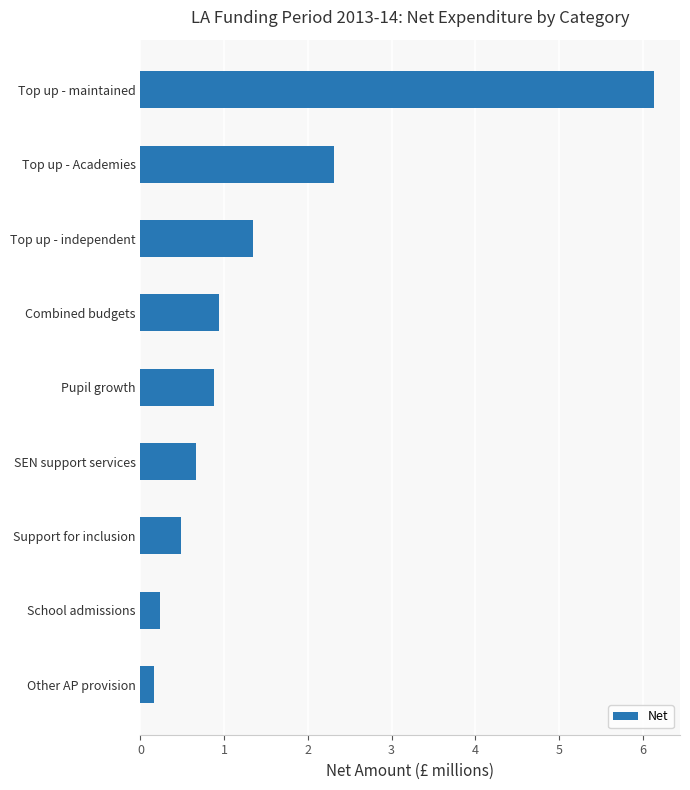

List the labels in order of value, smallest first.

Other AP provision, School admissions, Support for inclusion, SEN support services, Pupil growth, Combined budgets, Top up - independent, Top up - Academies, Top up - maintained